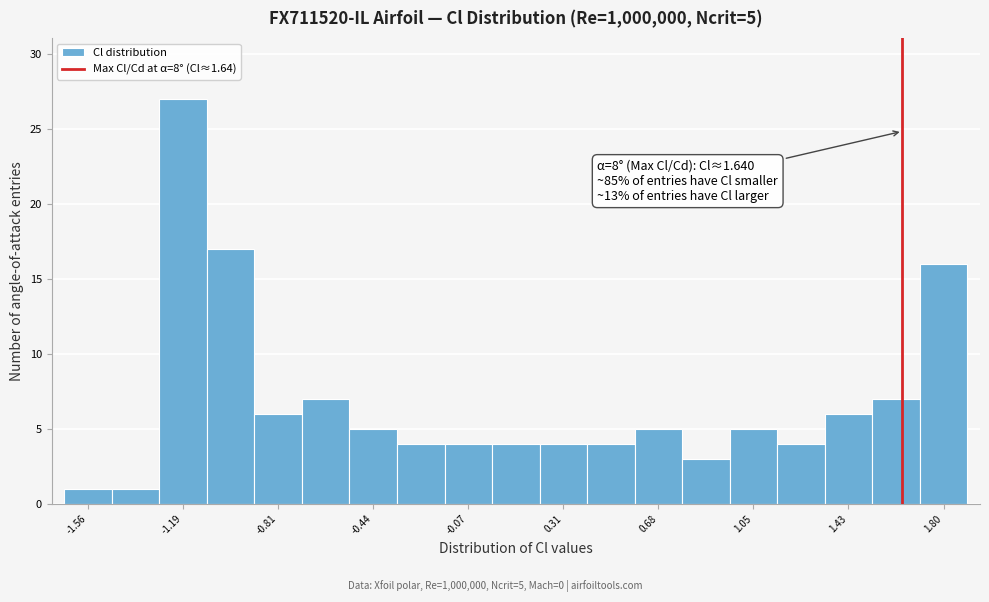

Around what value on the x-axis is the tallest bar? Give the approximate position of its centre, as read against the axis.

-1.20